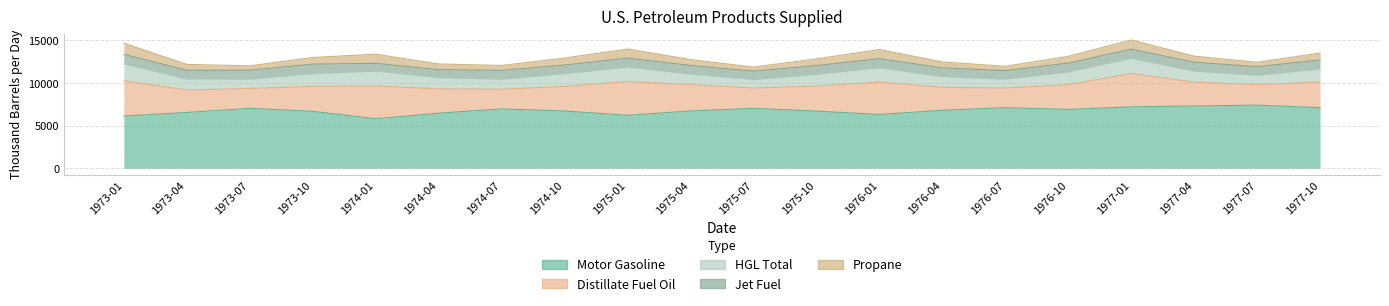

Reading right to left, what are all the values shown in this chart?

Motor Gasoline: 1977-10=7100.0	1977-07=7400.0	1977-04=7300.0	1977-01=7200.0	1976-10=6900.0	1976-07=7100.0	1976-04=6800.0	1976-01=6300.0	1975-10=6700.0	1975-07=7023.0	1975-04=6718.1	1975-01=6205.9	1974-10=6712.2	1974-07=6959.1	1974-04=6456.9	1974-01=5804.4	1973-10=6676.9	1973-07=7023.1	1973-04=6541.4	1973-01=6117.6
Distillate Fuel Oil: 1977-10=3000.0	1977-07=2400.0	1977-04=2800.0	1977-01=3900.0	1976-10=2900.0	1976-07=2300.0	1976-04=2700.0	1976-01=3800.0	1975-10=2930.0	1975-07=2382.0	1975-04=3093.7	1975-01=3962.8	1974-10=2887.0	1974-07=2308.6	1974-04=2852.2	1974-01=3835.4	1973-10=2930.1	1973-07=2328.2	1973-04=2634.6	1973-01=4138.3
HGL Total: 1977-10=1550.0	1977-07=1100.0	1977-04=1300.0	1977-01=1800.0	1976-10=1500.0	1976-07=1050.0	1976-04=1250.0	1976-01=1700.0	1975-10=1400.0	1975-07=1000.0	1975-04=1241.7	1975-01=1708.2	1974-10=1493.2	1974-07=1186.7	1974-04=1321.2	1974-01=1766.5	1973-10=1498.8	1973-07=1109.5	1973-04=1299.1	1973-01=1994.1
Jet Fuel: 1977-10=1050.0	1977-07=1010.0	1977-04=1040.0	1977-01=1060.0	1976-10=1030.0	1976-07=1000.0	1976-04=1020.0	1976-01=1050.0	1975-10=1010.0	1975-07=980.0	1975-04=1006.1	1975-01=1041.2	1974-10=1011.2	1974-07=1028.1	1974-04=940.5	1974-01=895.2	1973-10=1104.4	1973-07=1046.0	1973-04=1014.8	1973-01=1110.0
Propane: 1977-10=810.0	1977-07=520.0	1977-04=710.0	1977-01=1090.0	1976-10=800.0	1976-07=510.0	1976-04=700.0	1976-01=1080.0	1975-10=790.0	1975-07=480.0	1975-04=691.0	1975-01=1070.7	1974-10=826.1	1974-07=575.0	1974-04=663.1	1974-01=1079.2	1973-10=785.8	1973-07=507.7	1973-04=691.6	1973-01=1309.0